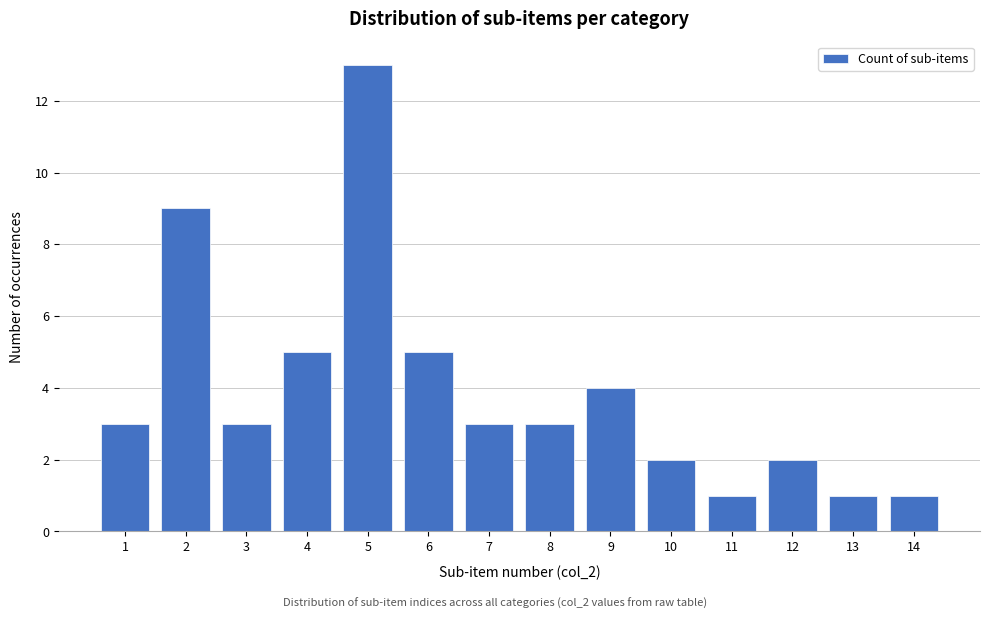

Reading right to left, list all the values displayed in this chart.

1	1	2	1	2	4	3	3	5	13	5	3	9	3